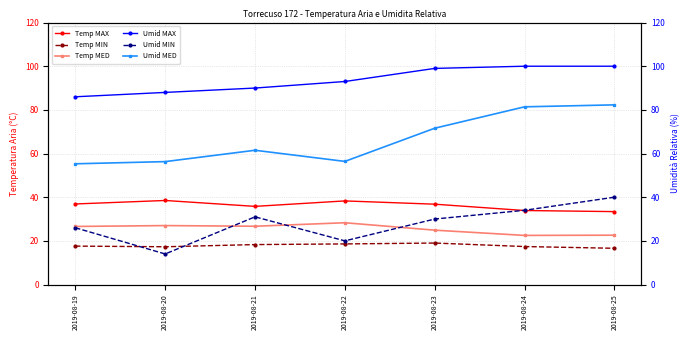

Is the value of Temp MIN at 2019-08-19 greater than the value of Temp MAX at 2019-08-25?

No